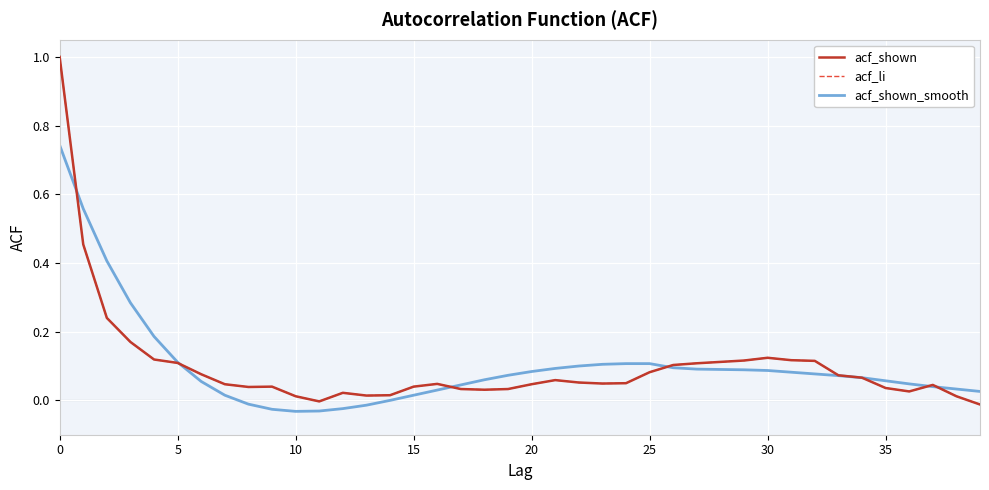

Is this an area chart (filled region under the line)?

No